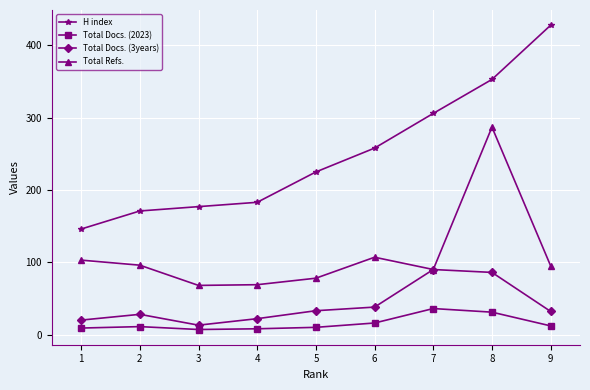

What value does the Total Docs. (2023) series have at 4, to the nearest 5?

10